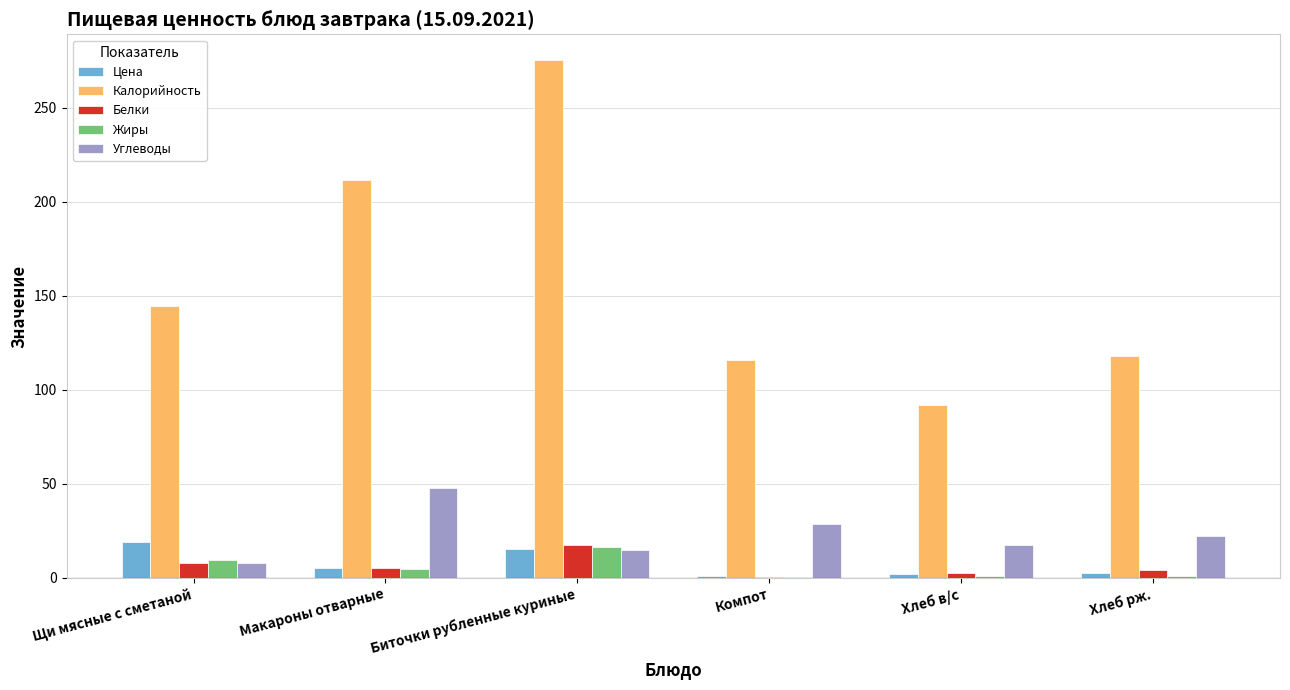

What is the total value across all series at Макароны отварные?

274.5